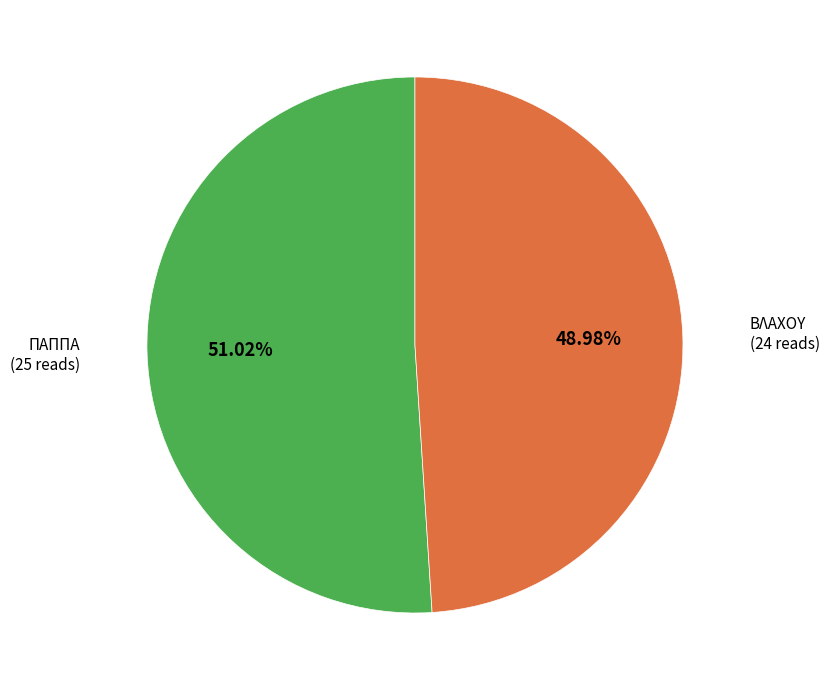

To the nearest percent, what is the difference between the largest and smallest slice percentages?

2%